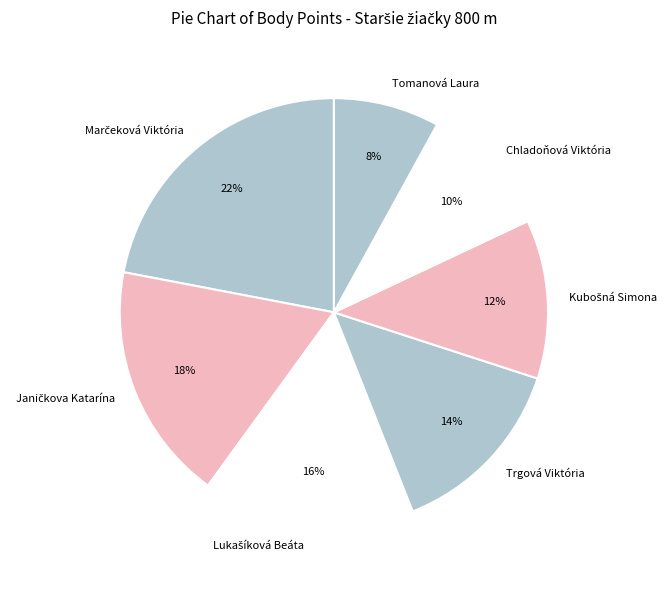

The Trgová Viktória slice represents 14% of the pie. True or false?

True